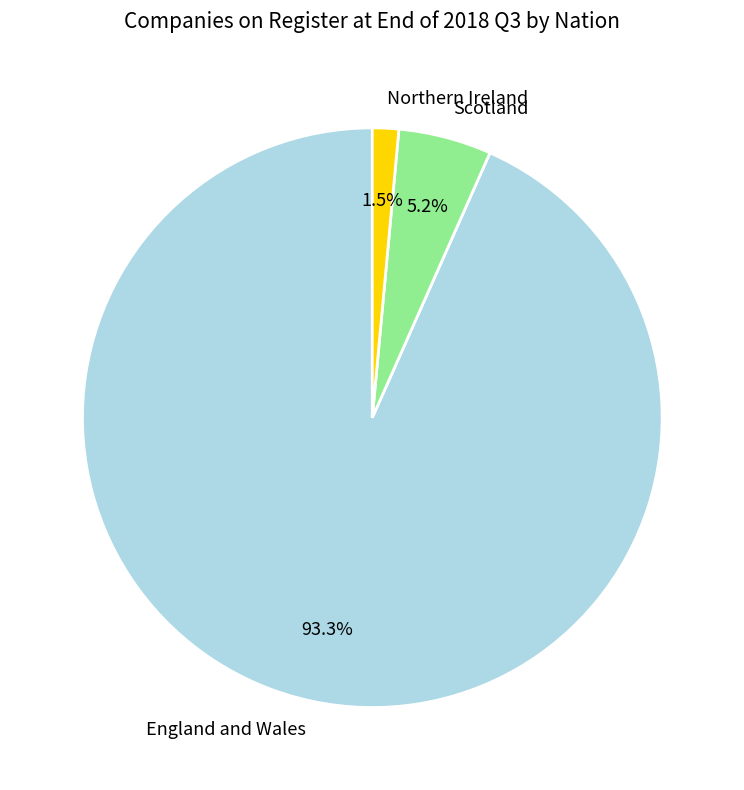

What is the ratio of the value at Scotland to the value at Northern Ireland?

3.5